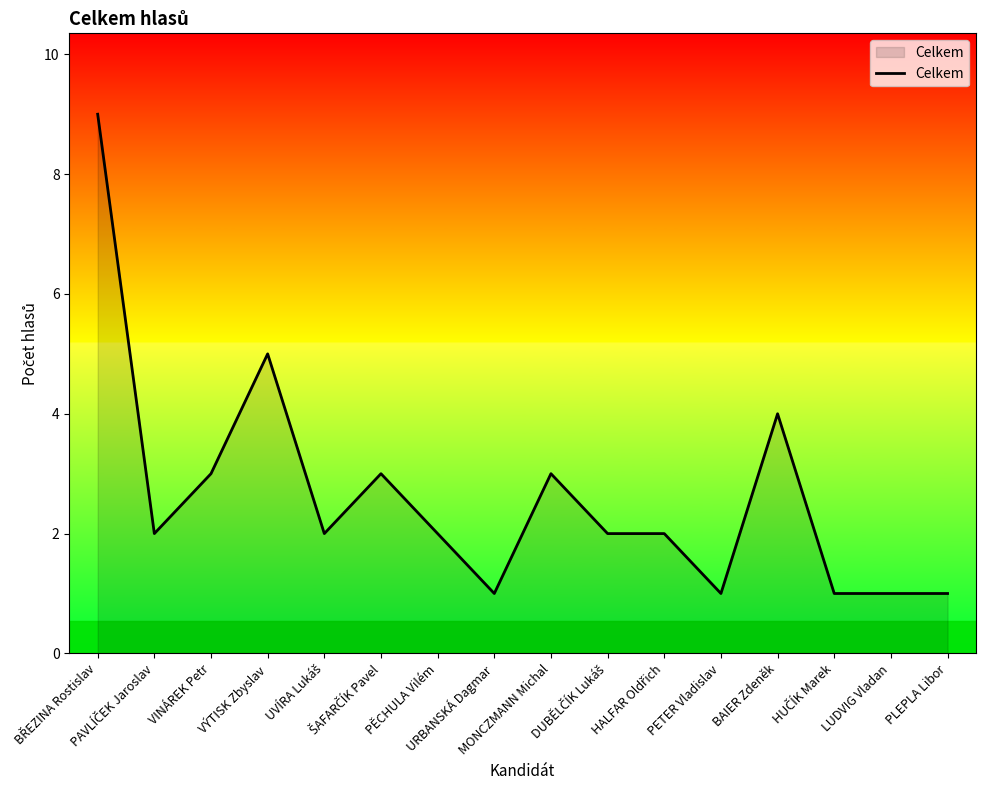

What is the maximum value shown in the chart?

9